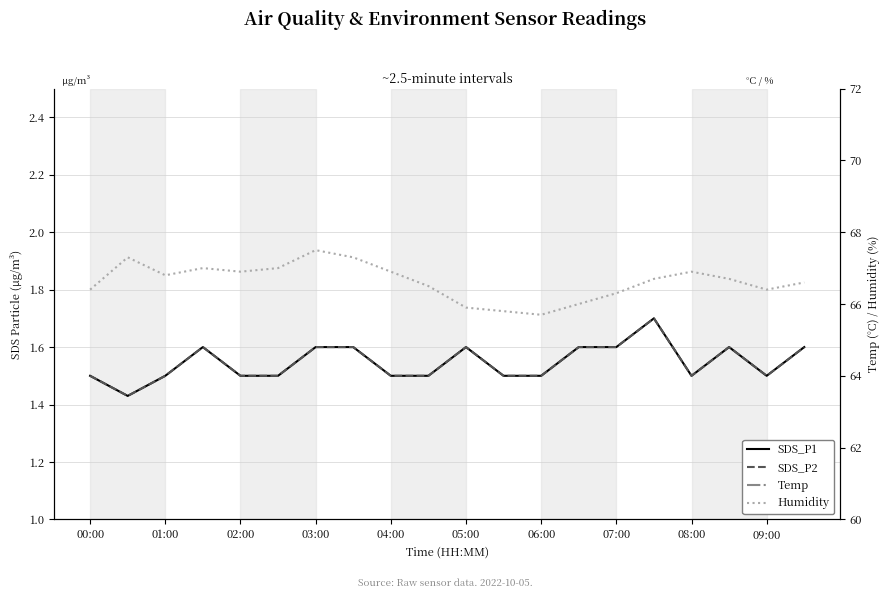

What is the sum of all SDS_P1 values?

30.9